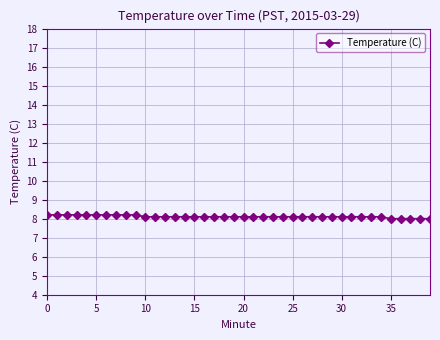

What is the difference between the maximum and minimum values?

0.2